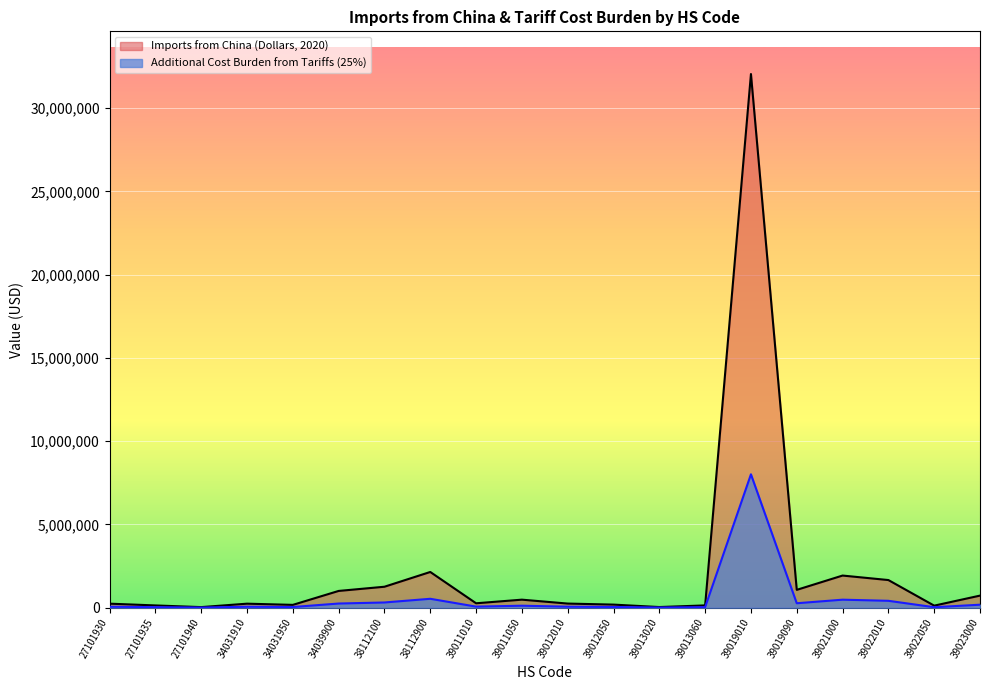

At how many categories does at least one series exceed 2229685?

1